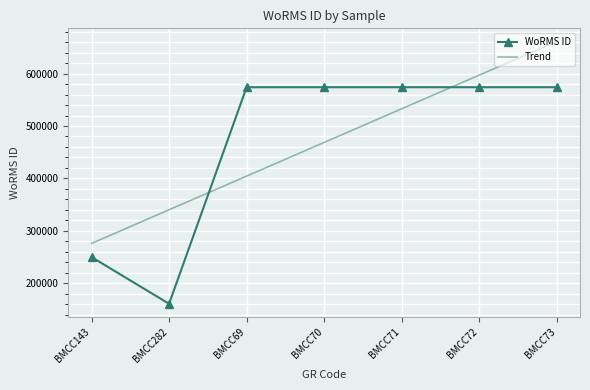

Where is the first local minimum for WoRMS ID?

BMCC282